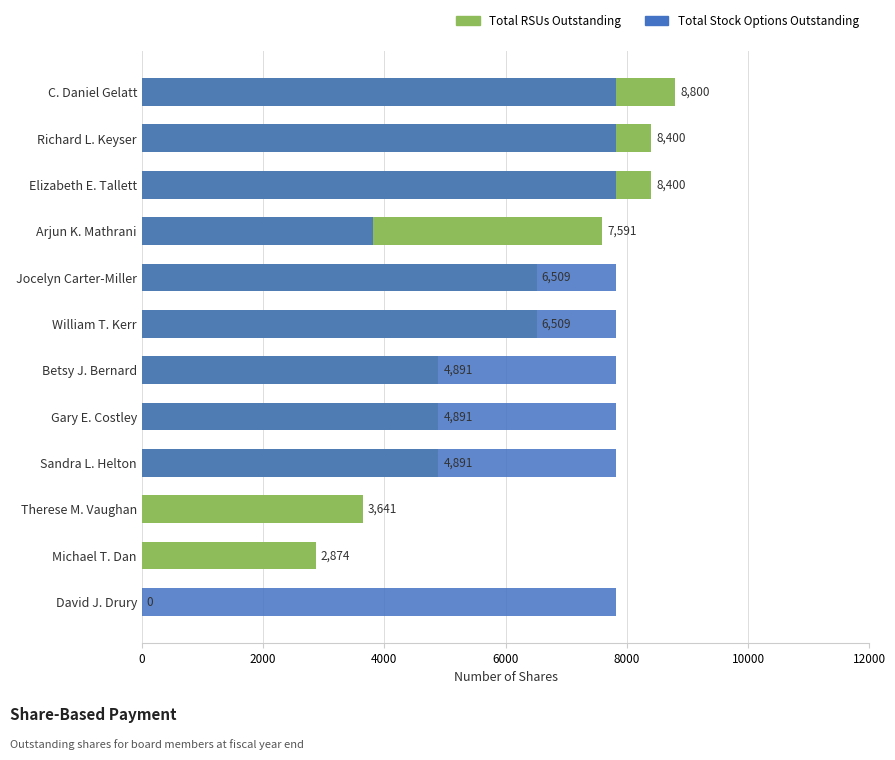

How many data points in Total Stock Options Outstanding are less than 7820?

3